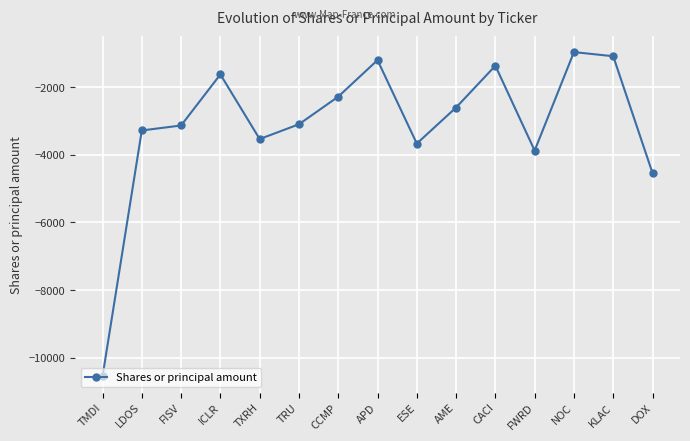

What is the difference between the maximum and minimum values?

9596